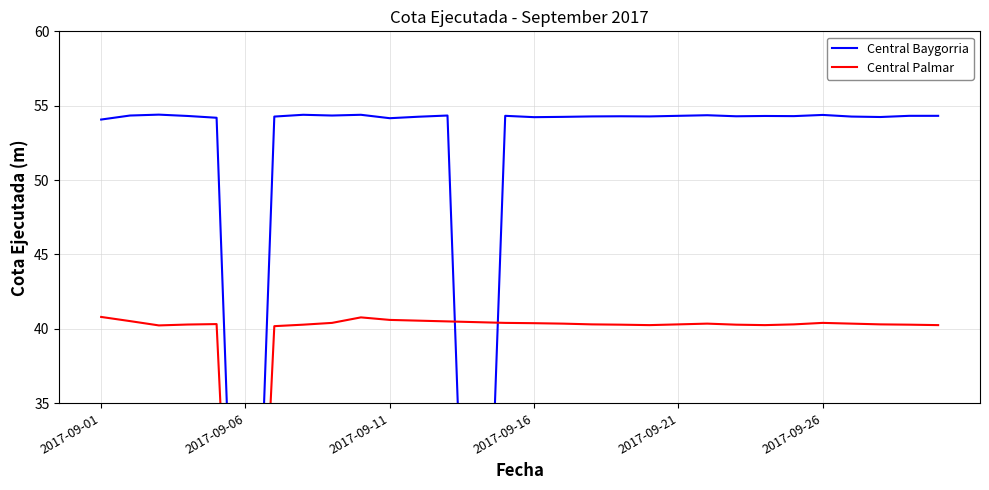

True or false: Central Baygorria has more than 2 points higher than both neighbors.

True